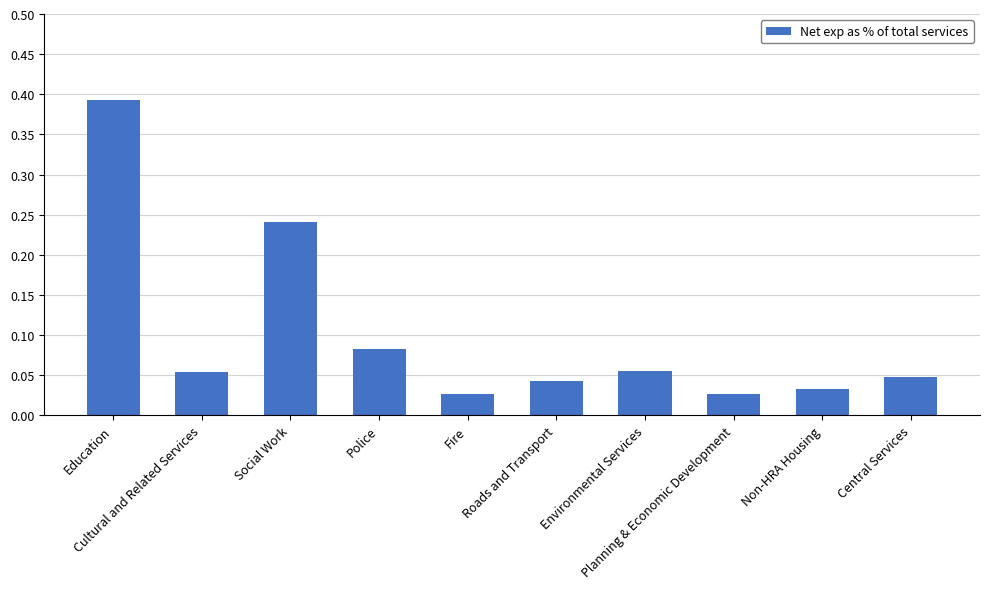

What is the sum of all values?

1.0